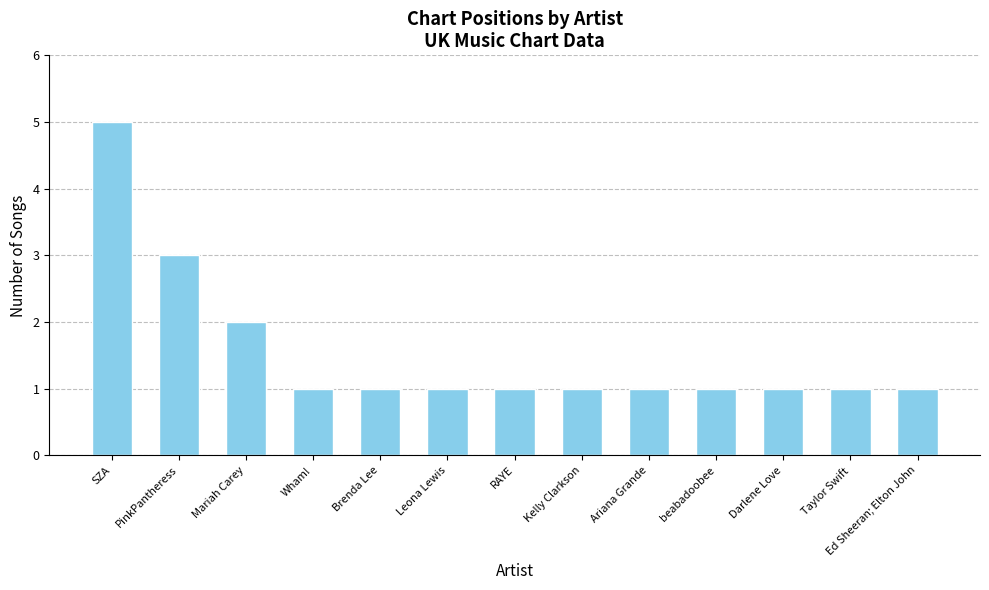

What is the ratio of the value at Darlene Love to the value at Wham!?

1.0